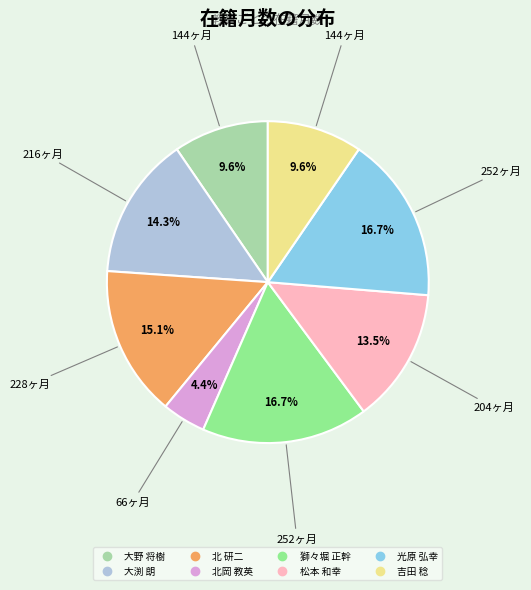

How much of the chart is everything except 獅々堀 正幹?

83.3%